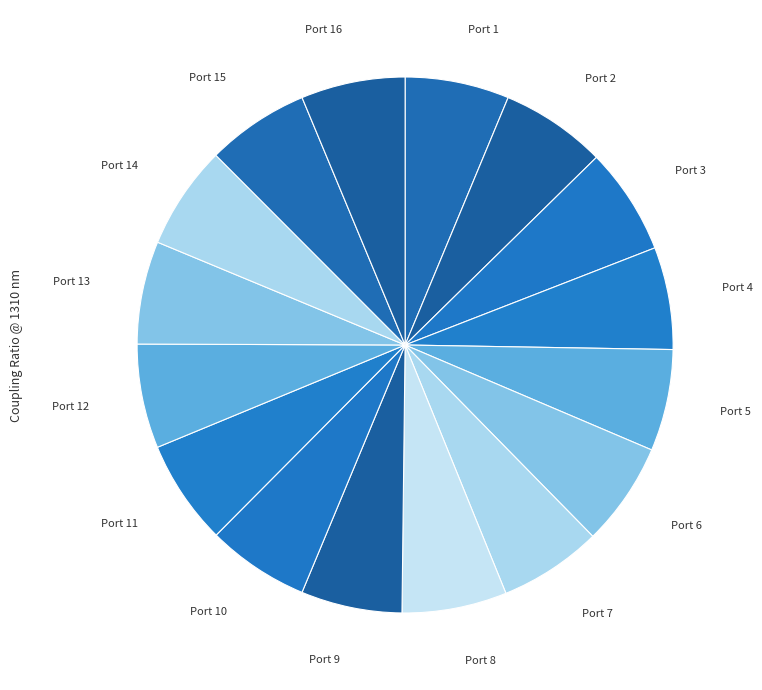

Do Port 16 and Port 15 together represent more than half of the pie?

No